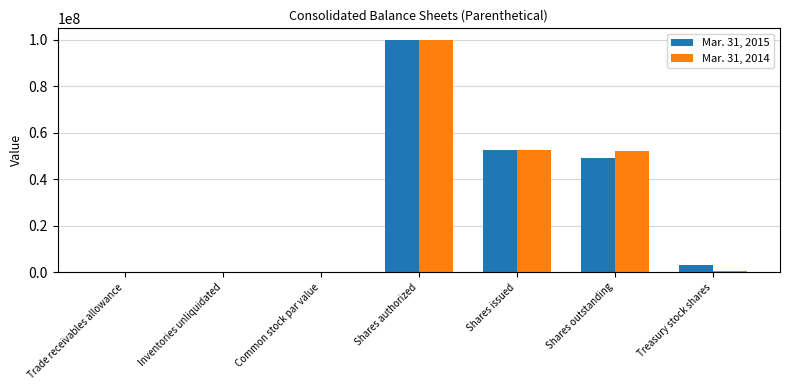

Is it true that Mar. 31, 2014 equals 100000000.0 at Shares authorized?

True